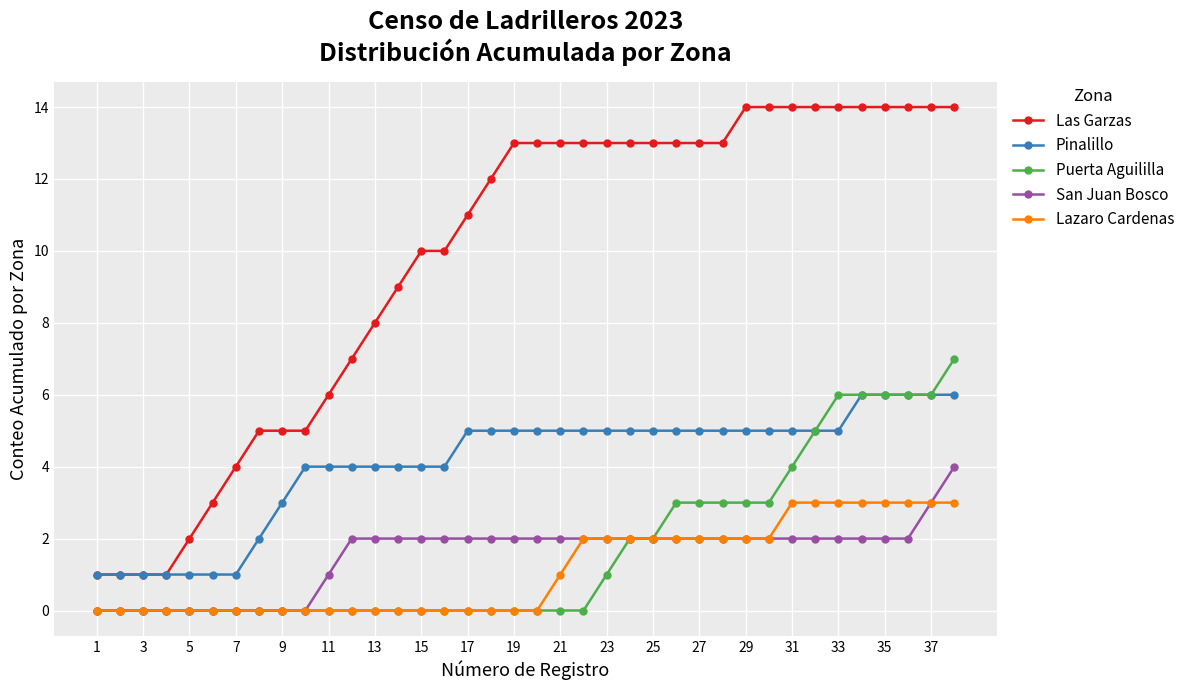

What is the difference between the maximum and second lowest values in the San Juan Bosco series?

4